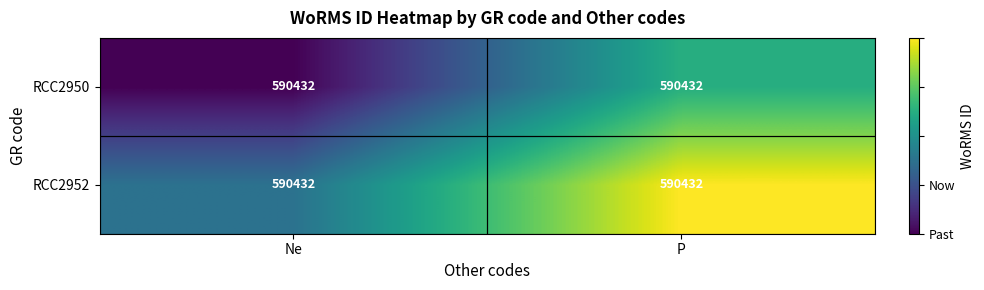

Which series has the largest range (max minus min)?

RCC2950